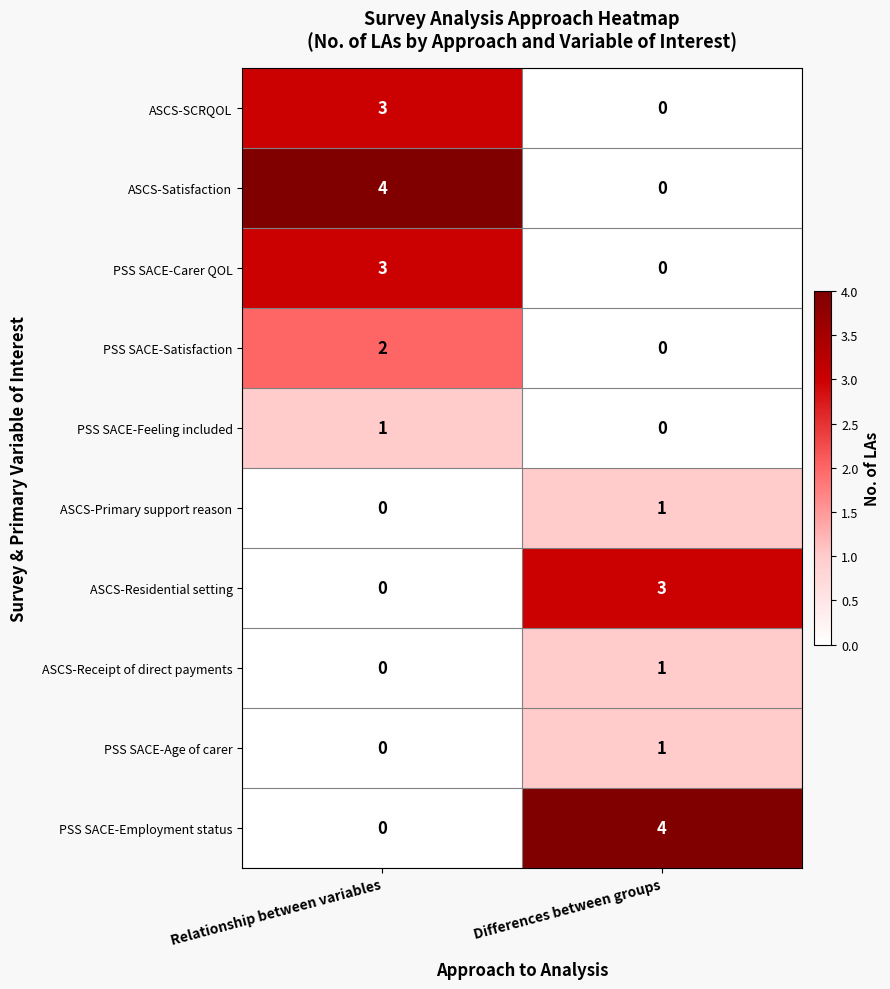

What is the difference between the PSS SACE-Employment status values at Relationship between variables and Differences between groups?

4